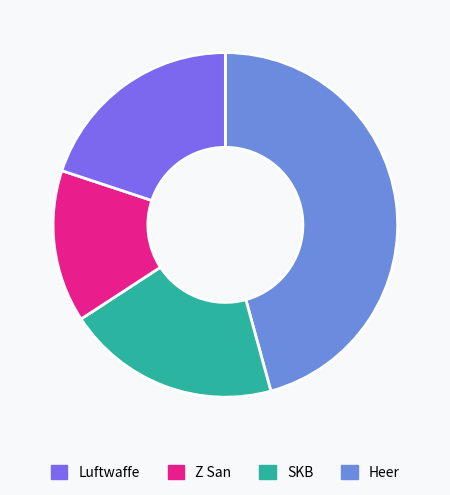

Does any single category account for the majority?

No